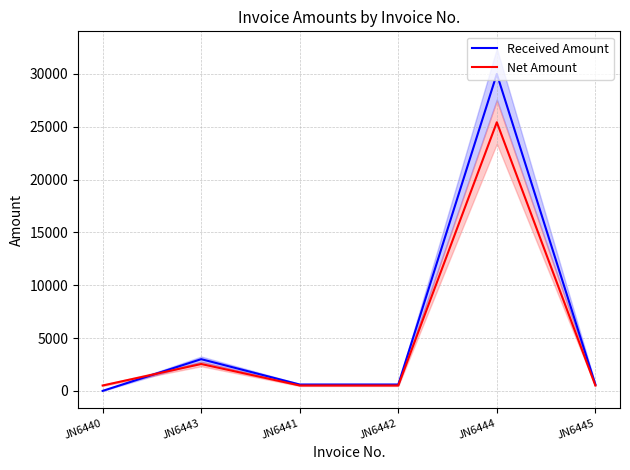

List the labels in order of Received Amount value, largest first.

JN6444, JN6443, JN6441, JN6442, JN6445, JN6440